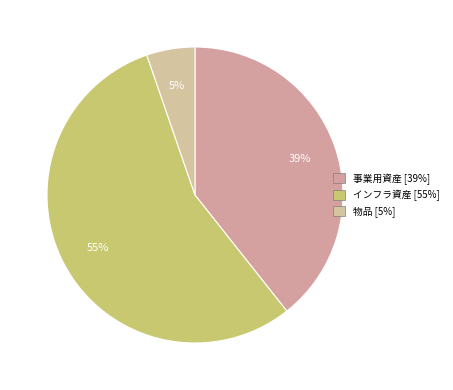

Which slice is the largest?

インフラ資産